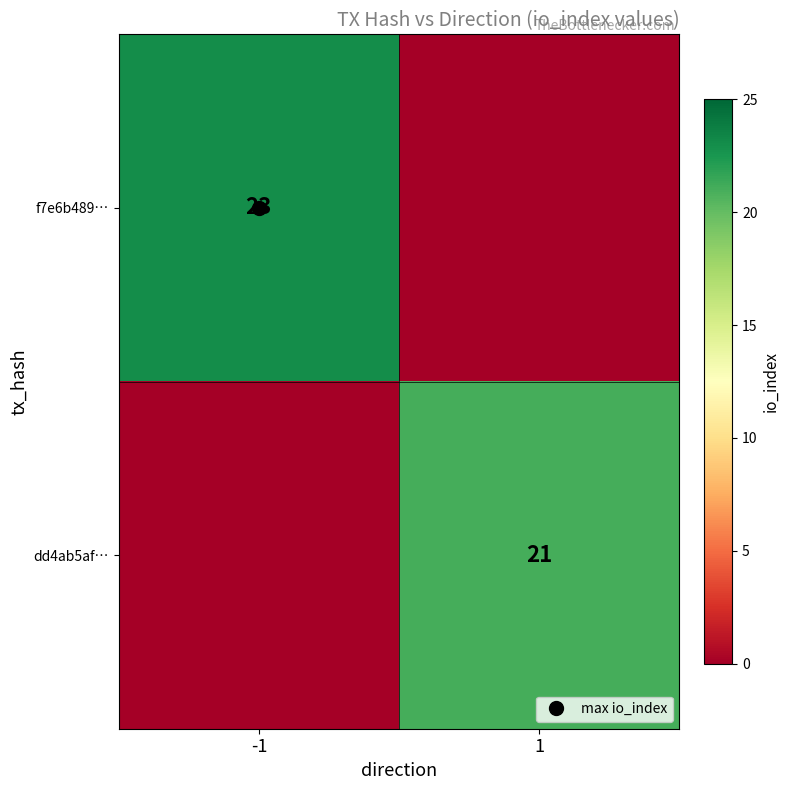

What is the sum of all dd4ab5af… values?

21